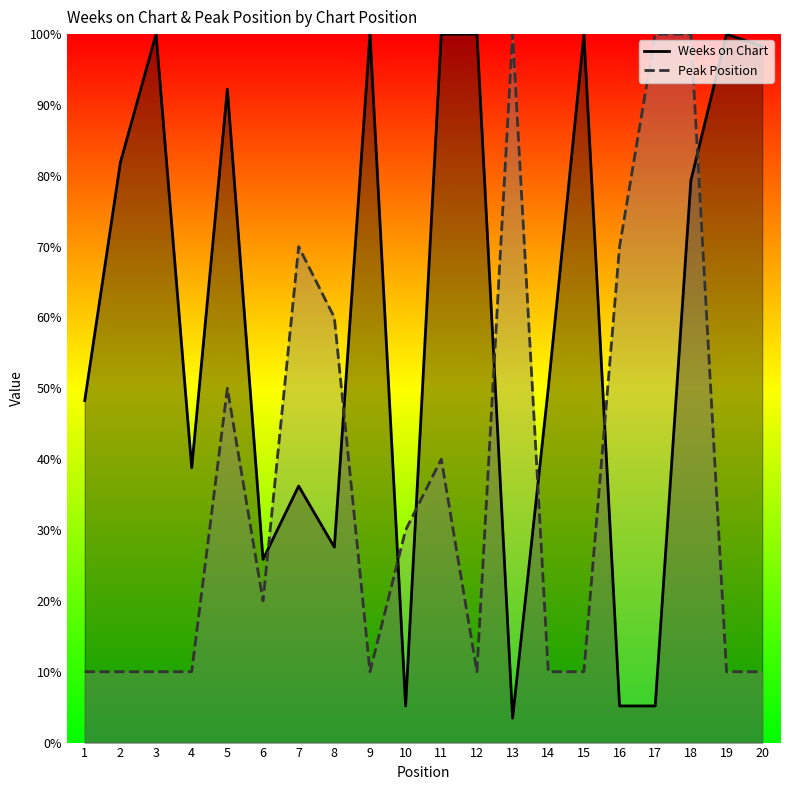

What is the value of the Peak Position point at the 17th from the left?

100.0